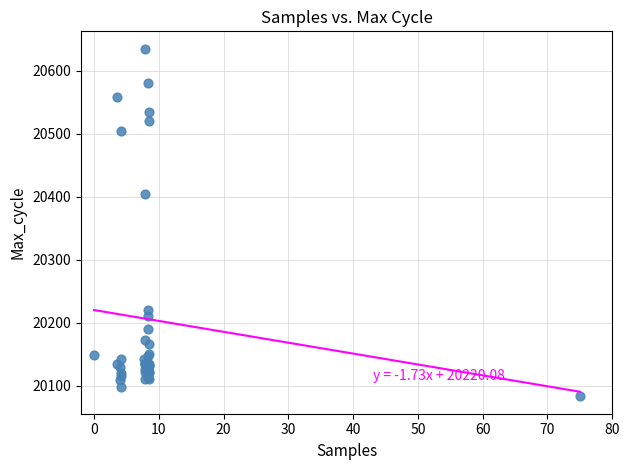

What Y value in the scatter plot is closest to 20359?

20405